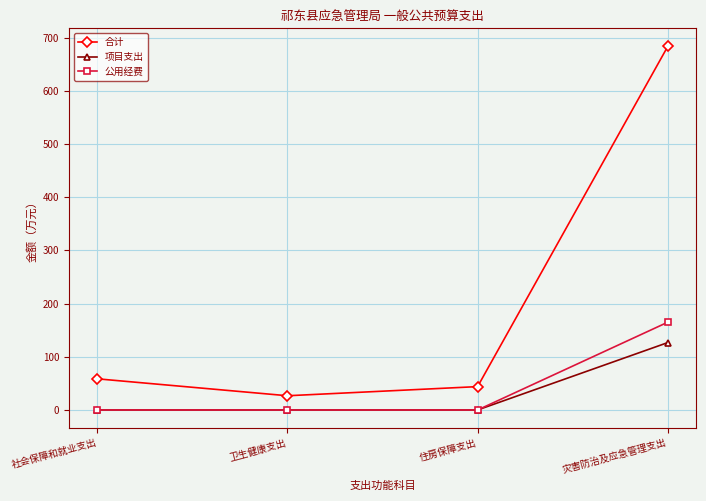

Between 卫生健康支出 and 住房保障支出, which series saw the biggest shift?

合计